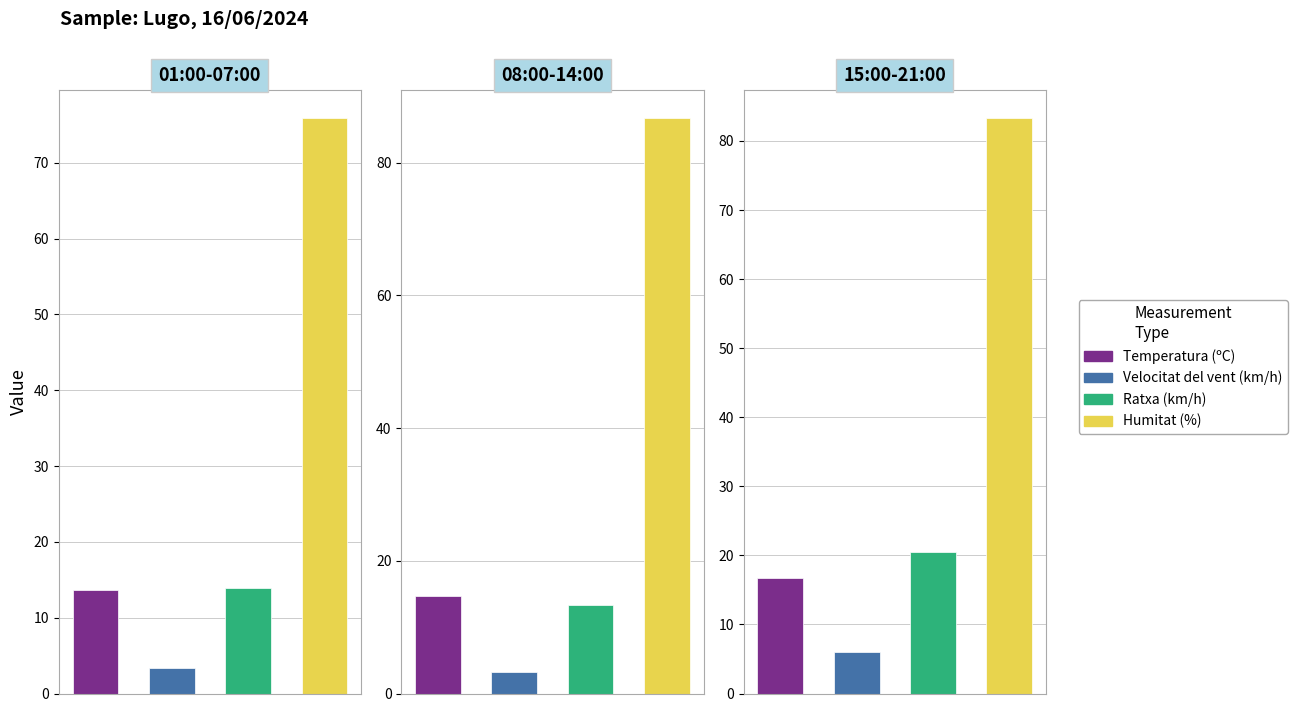

The Humitat (%) series shows 27.4 at 03:00. True or false?

False